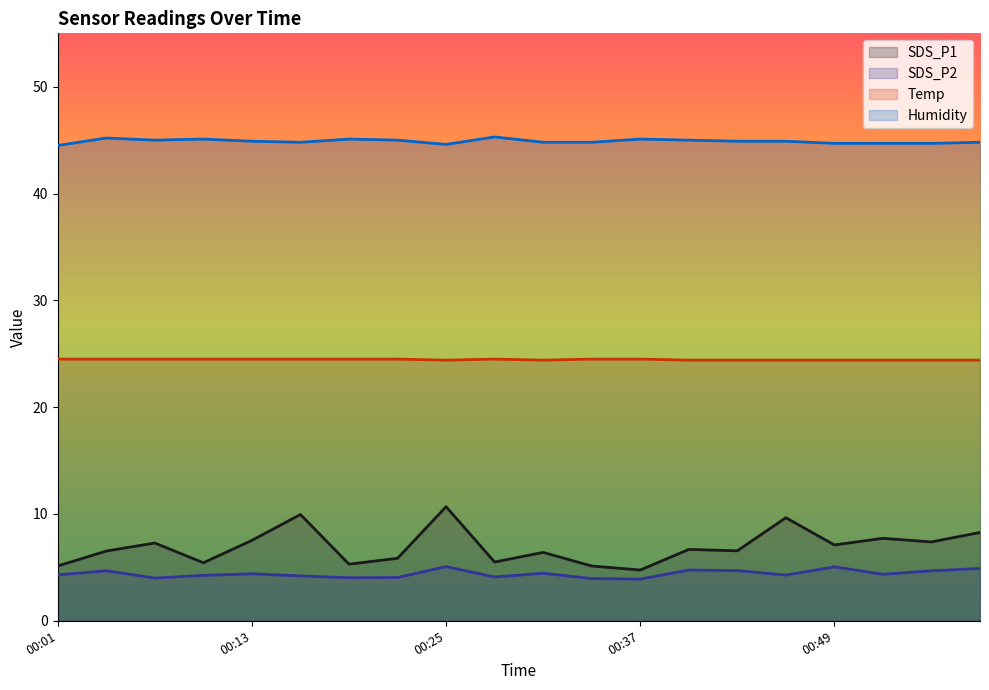

Which series has the widest spread of values?

SDS_P1